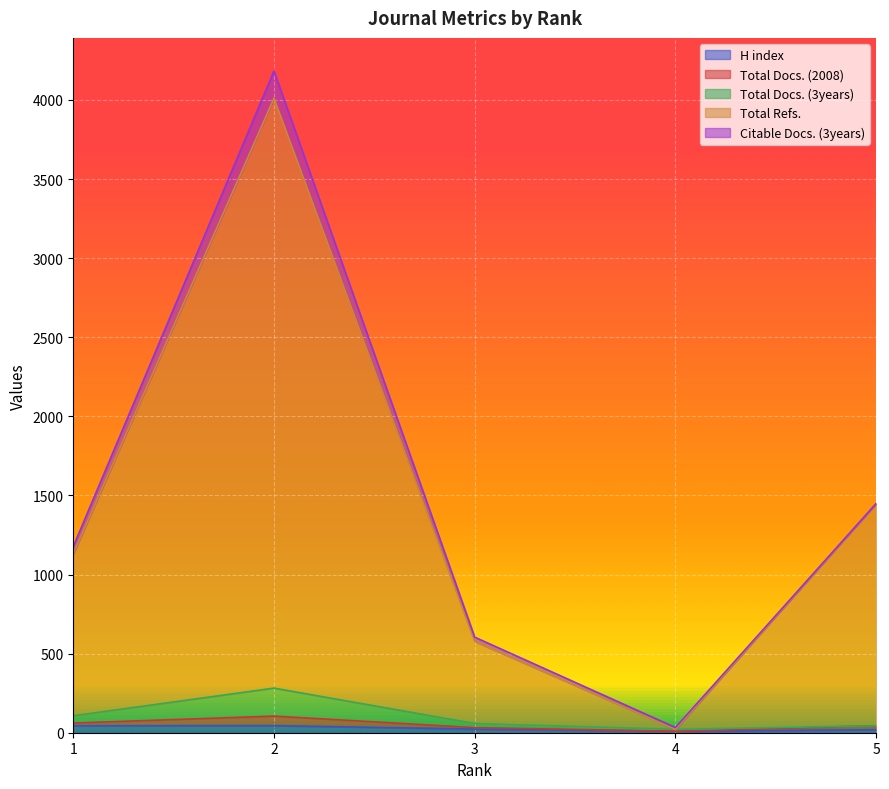

What is the minimum value for H index?

9